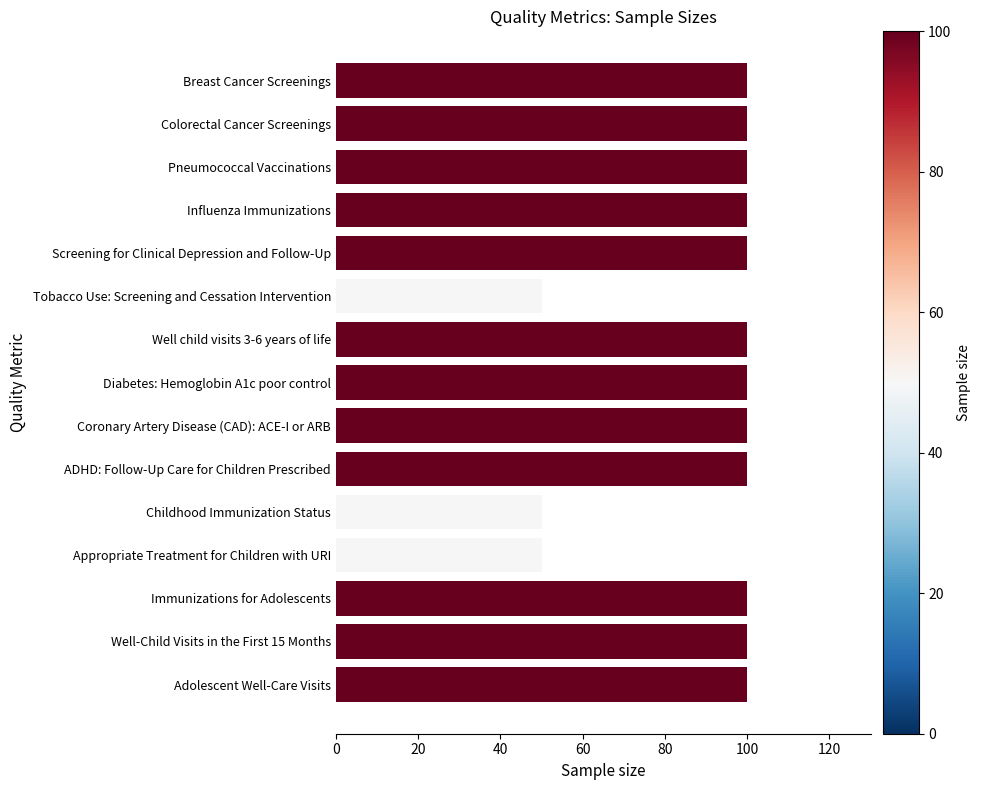

Is it true that the value at Childhood Immunization Status is 81?

False